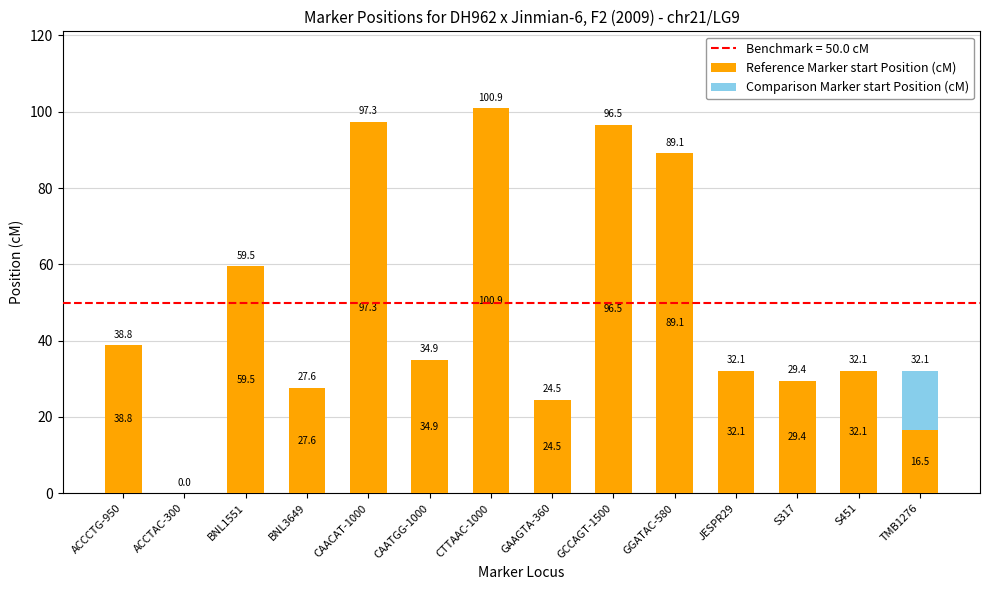

What is the sum of all Reference Marker start Position (cM) values?

679.2